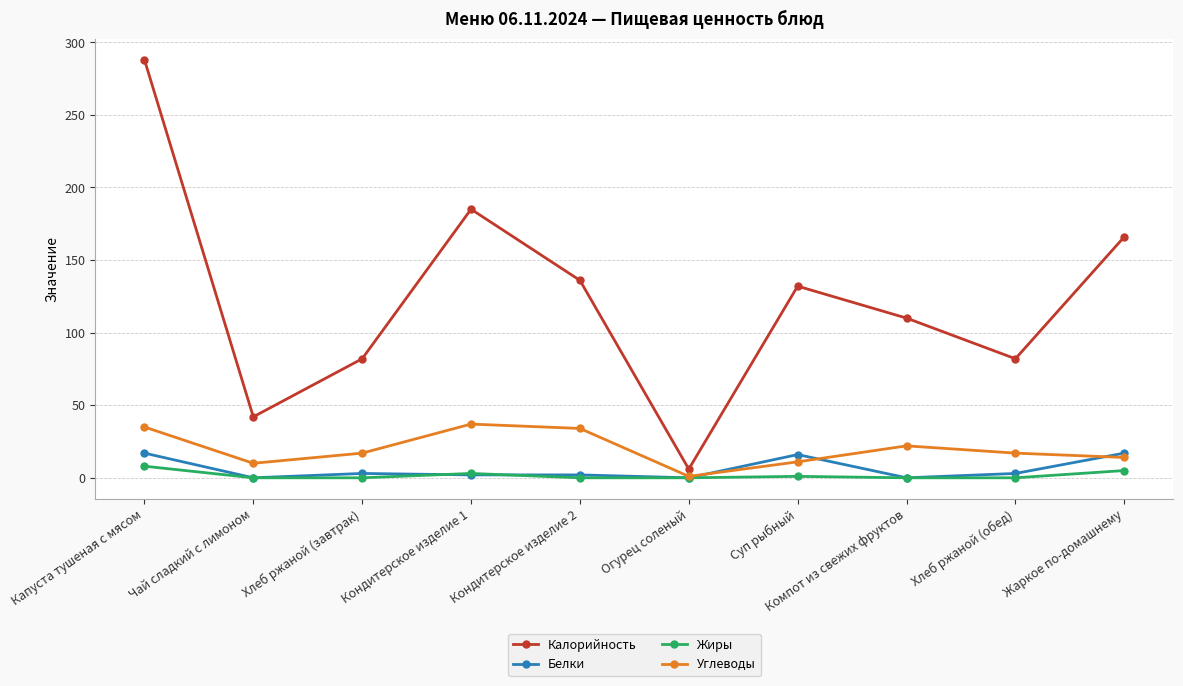

What is the difference between the second highest and second lowest values in the Углеводы series?

25